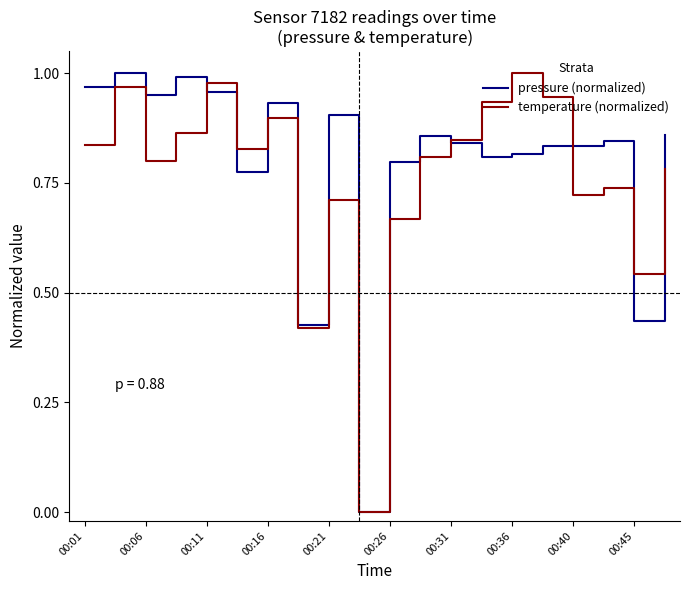

What are all the series names shown in the legend?

pressure (normalized), temperature (normalized)